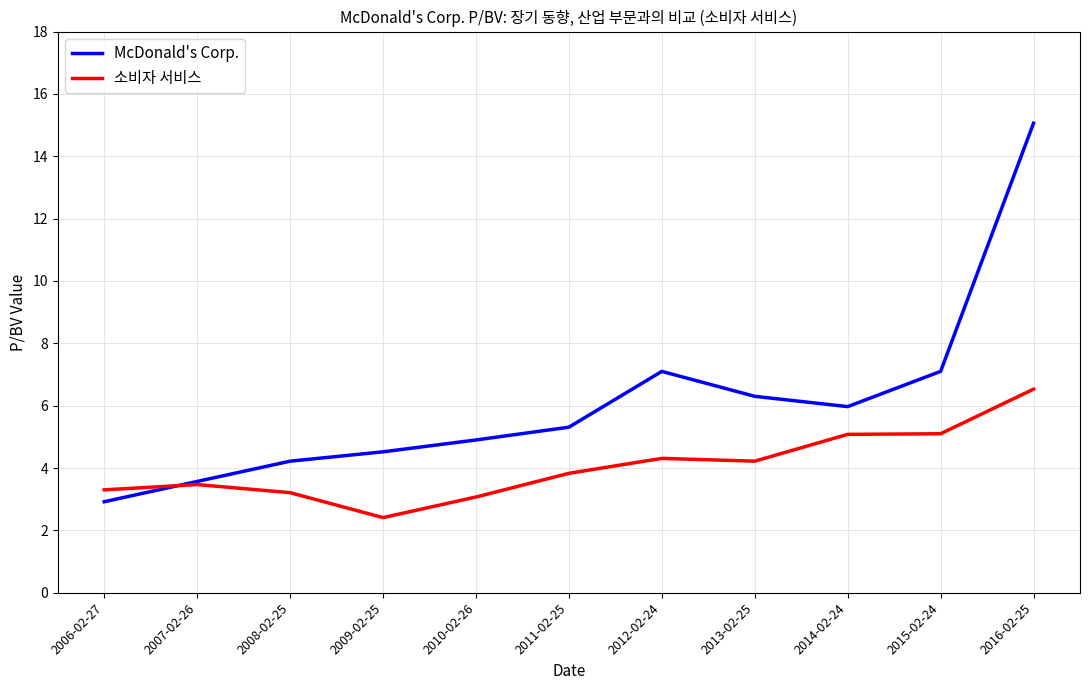

After their last crossing, which series has the higher values: 소비자 서비스 or McDonald's Corp.?

McDonald's Corp.